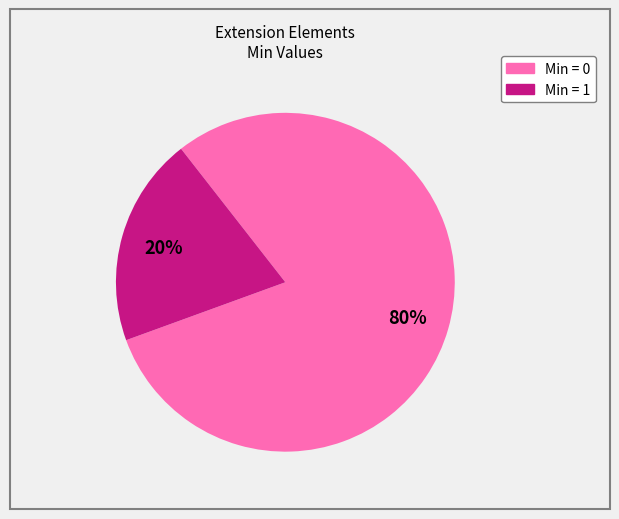

To the nearest percent, what is the difference between the largest and smallest slice percentages?

60%